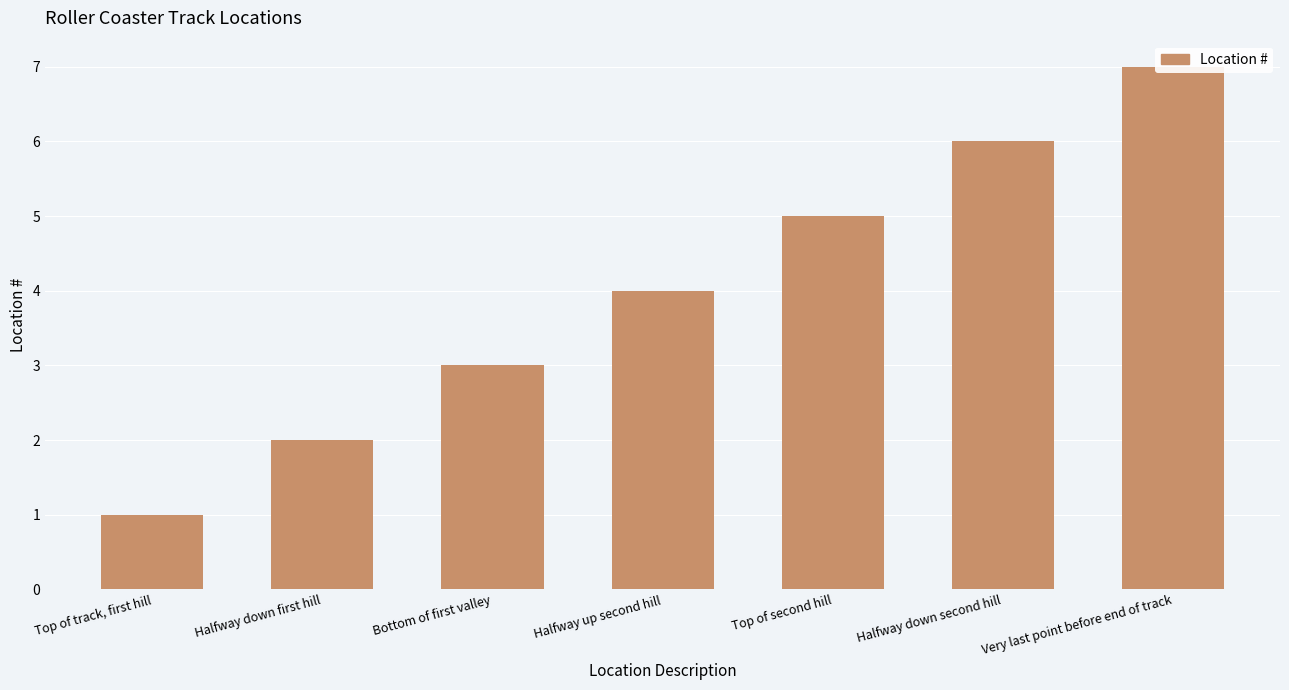

Does the chart contain stacked bars?

No